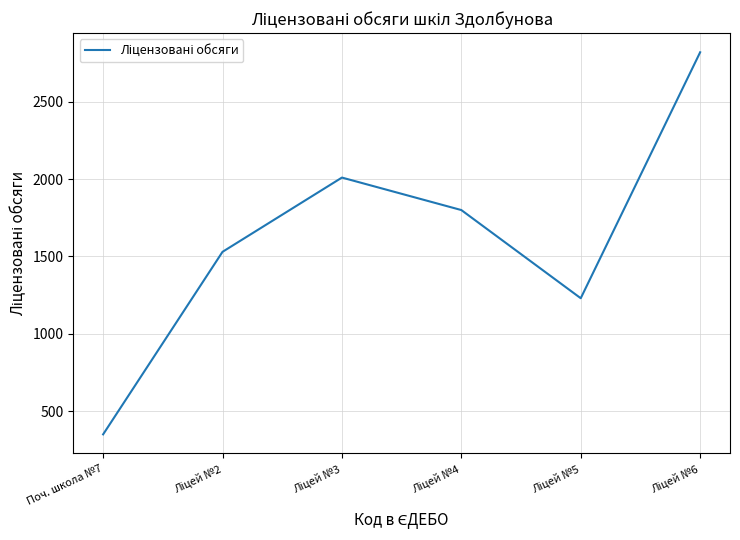

Which category has the lowest value across all series?

Поч. школа №7